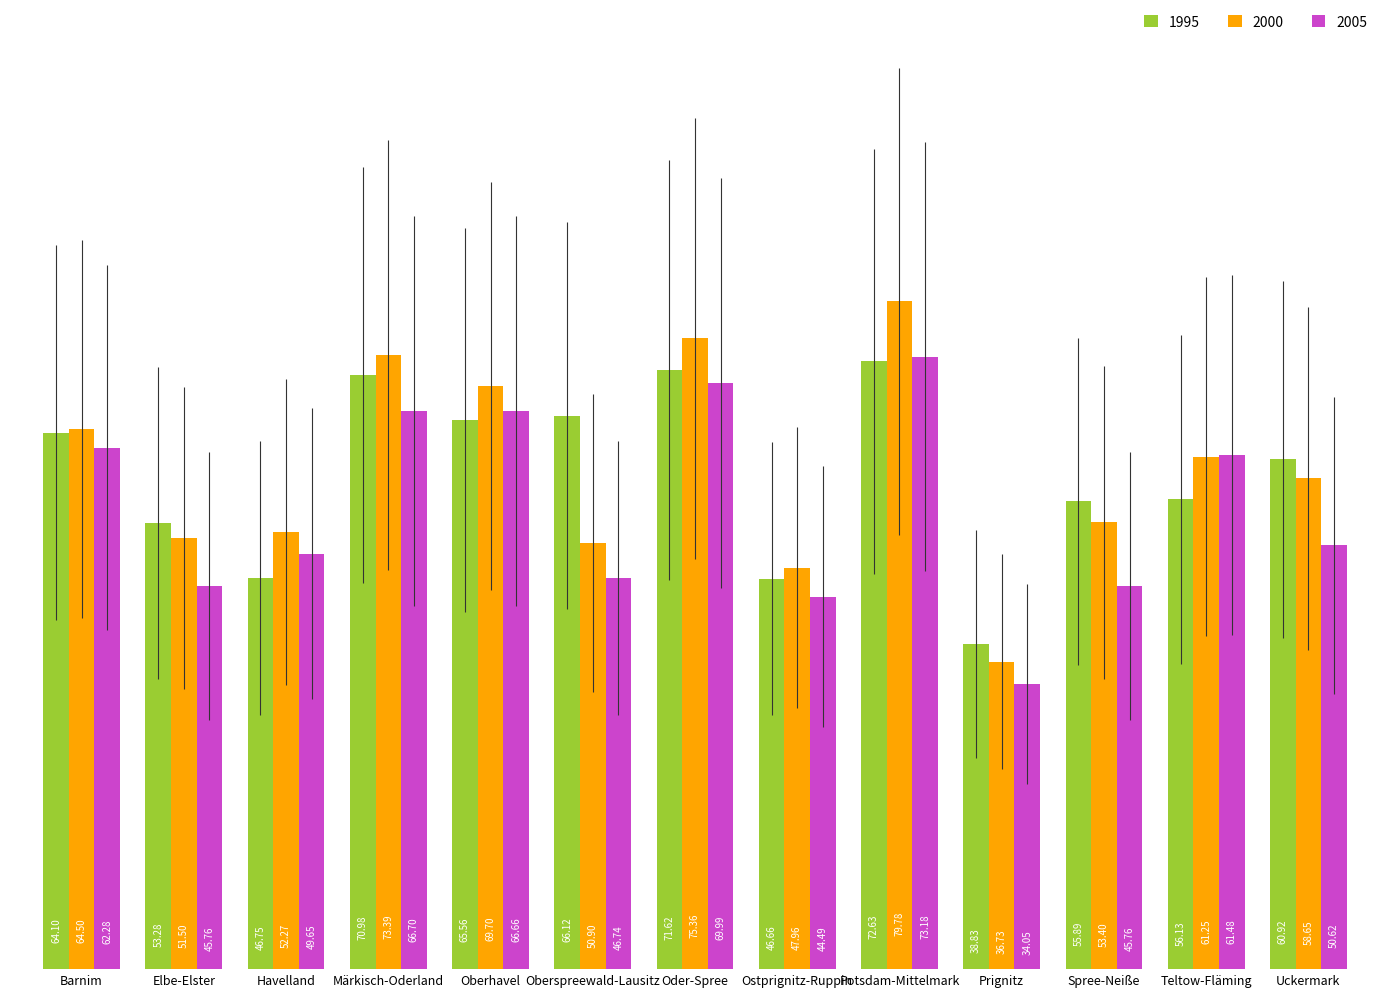

Rank the series by their maximum value, from lowest to highest.

1995, 2005, 2000